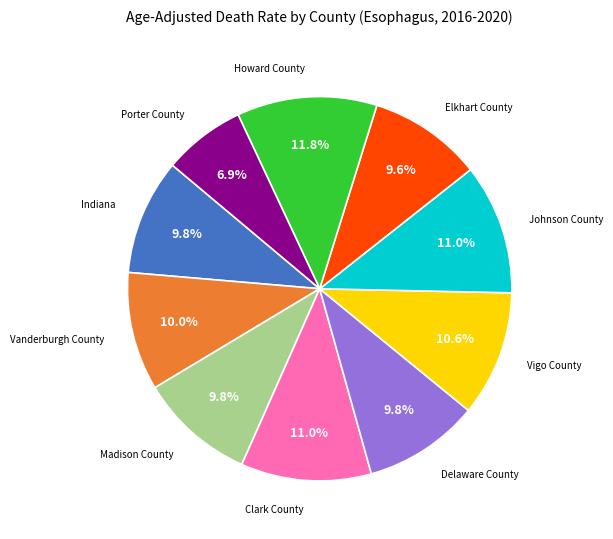

To the nearest percent, what portion does Vanderburgh County represent?

10%